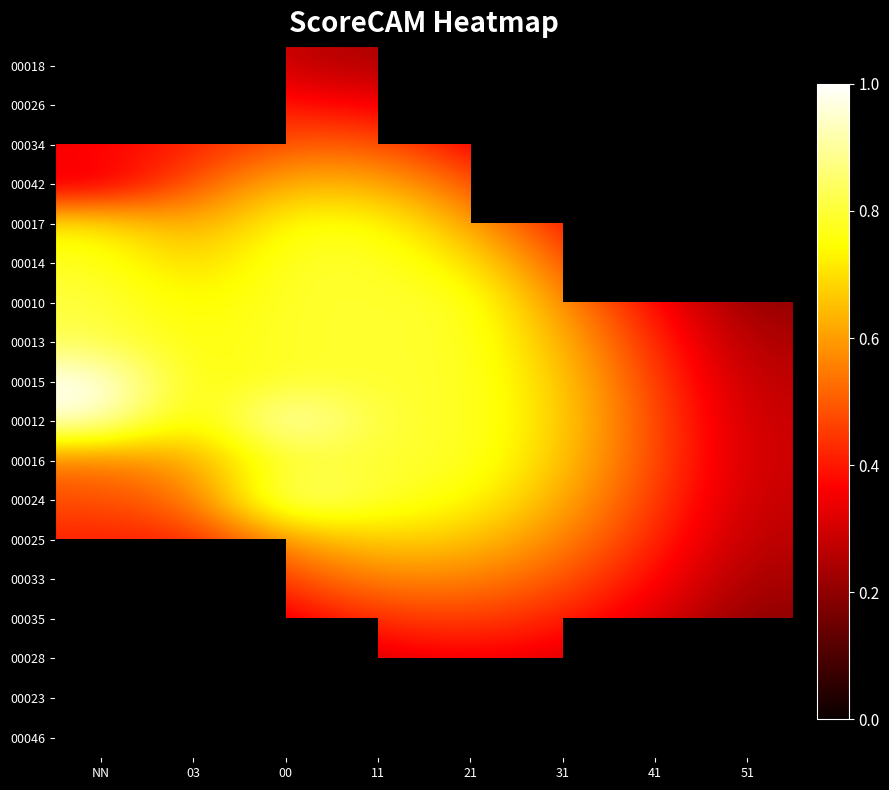

At how many categories does at least one series exceed 0?

8